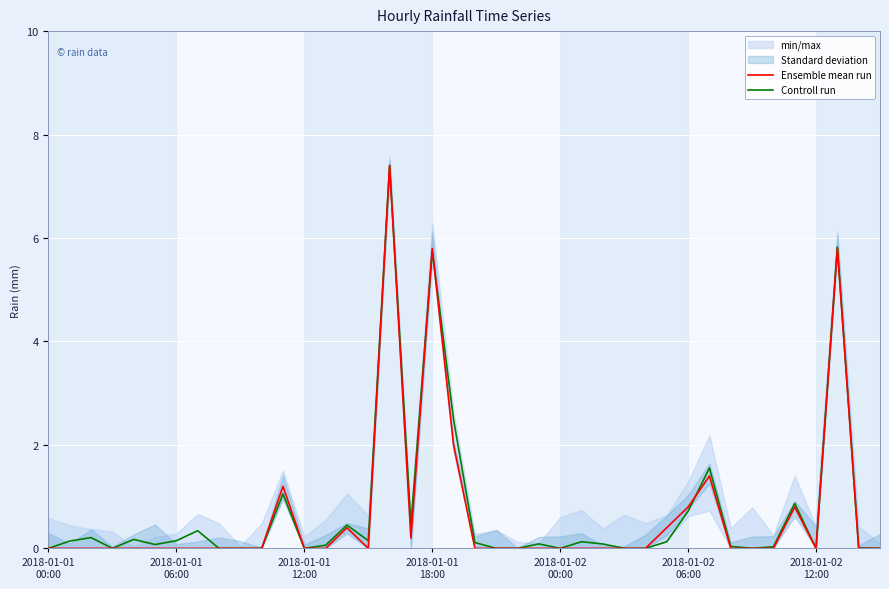

Is it true that Controll run equals 0.0 at 38?

False